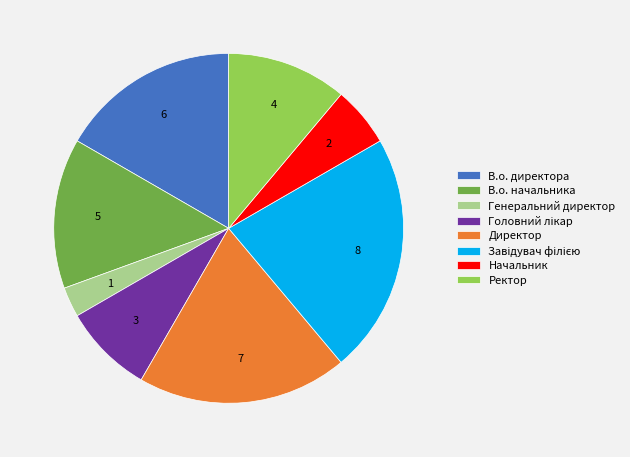

Do В.о. директора and В.о. начальника together represent more than half of the pie?

No